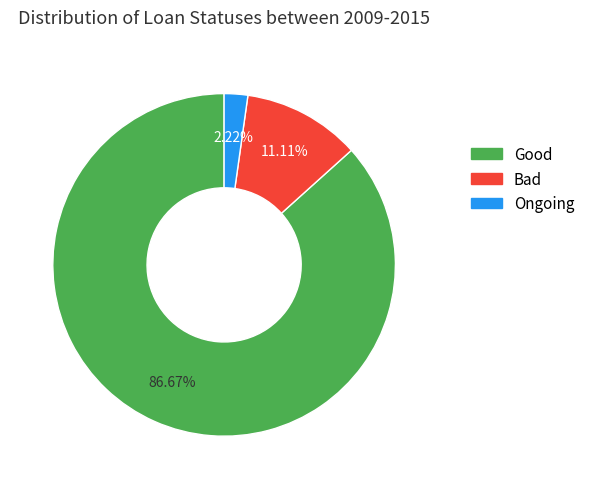

Count the number of slices in the pie.

3